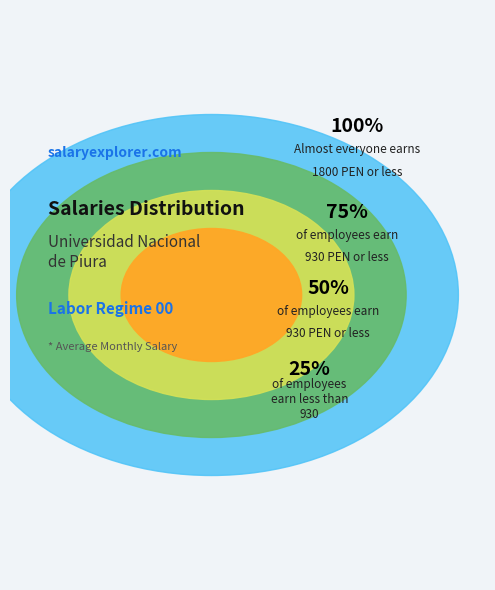

Which has a higher value, 930 or 930?

930